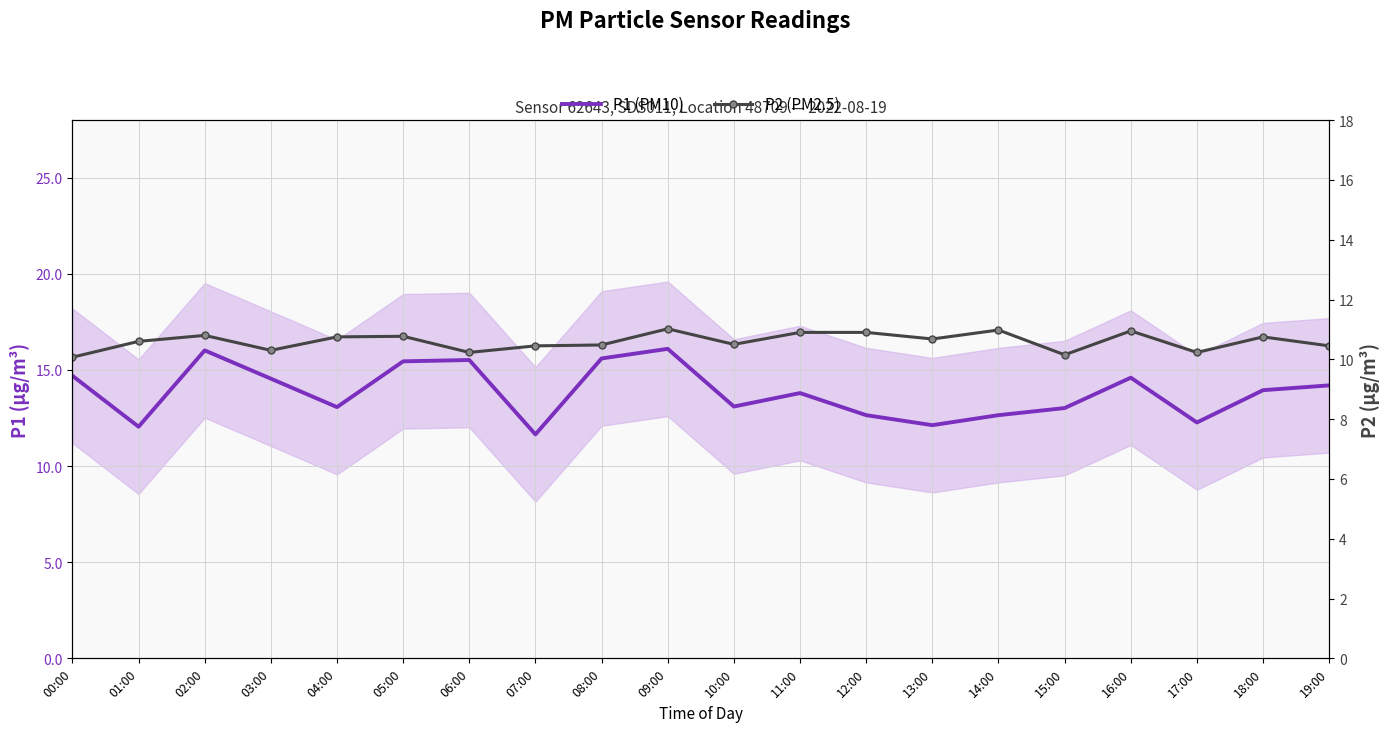

Which series has the largest total across all categories?

P1 (PM10)